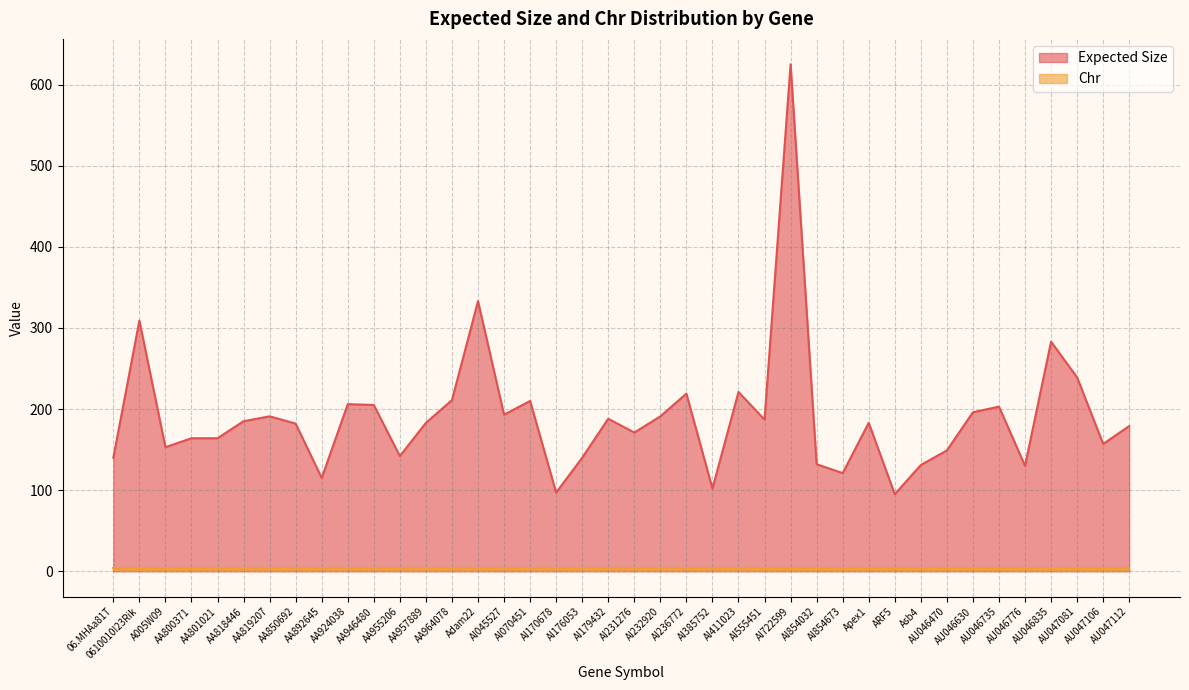

Reading left to right, what are all the values shown in this chart?

06.MHAa81T=140	0610010I23Rik=309	A005W09=153	AA800371=164	AA801021=164	AA818446=185	AA819207=191	AA850692=182	AA892645=115	AA924038=206	AA946480=205	AA955206=142	AA957889=183	AA964078=211	Adam22=333	AI045527=193	AI070451=210	AI170678=97	AI176053=140	AI179432=188	AI231276=171	AI232920=191	AI236772=219	AI385752=102	AI411023=221	AI555451=187	AI722599=625	AI854032=132	AI854673=121	Apex1=183	ARF5=95	Asb4=131	AU046470=149	AU046630=196	AU046735=203	AU046776=130	AU046835=283	AU047081=239	AU047106=157	AU047112=179